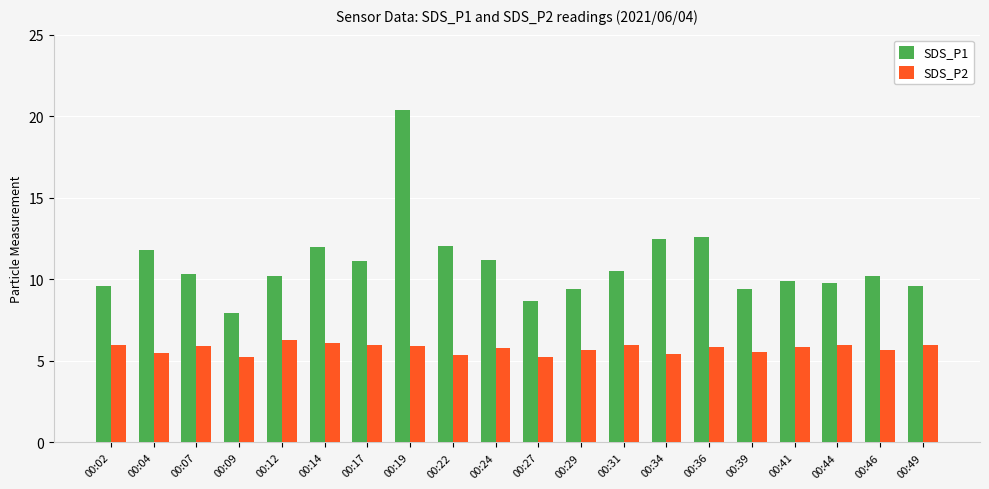

At which category does the chart reach its peak across all series?

00:19